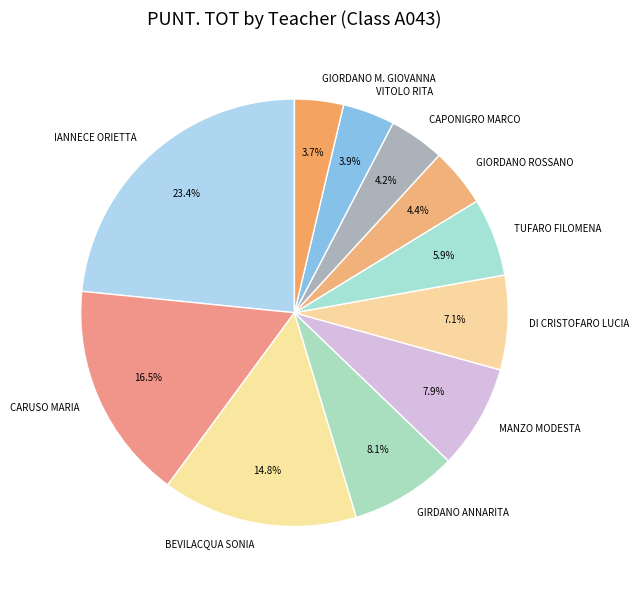

How many slices are in this pie chart?

11